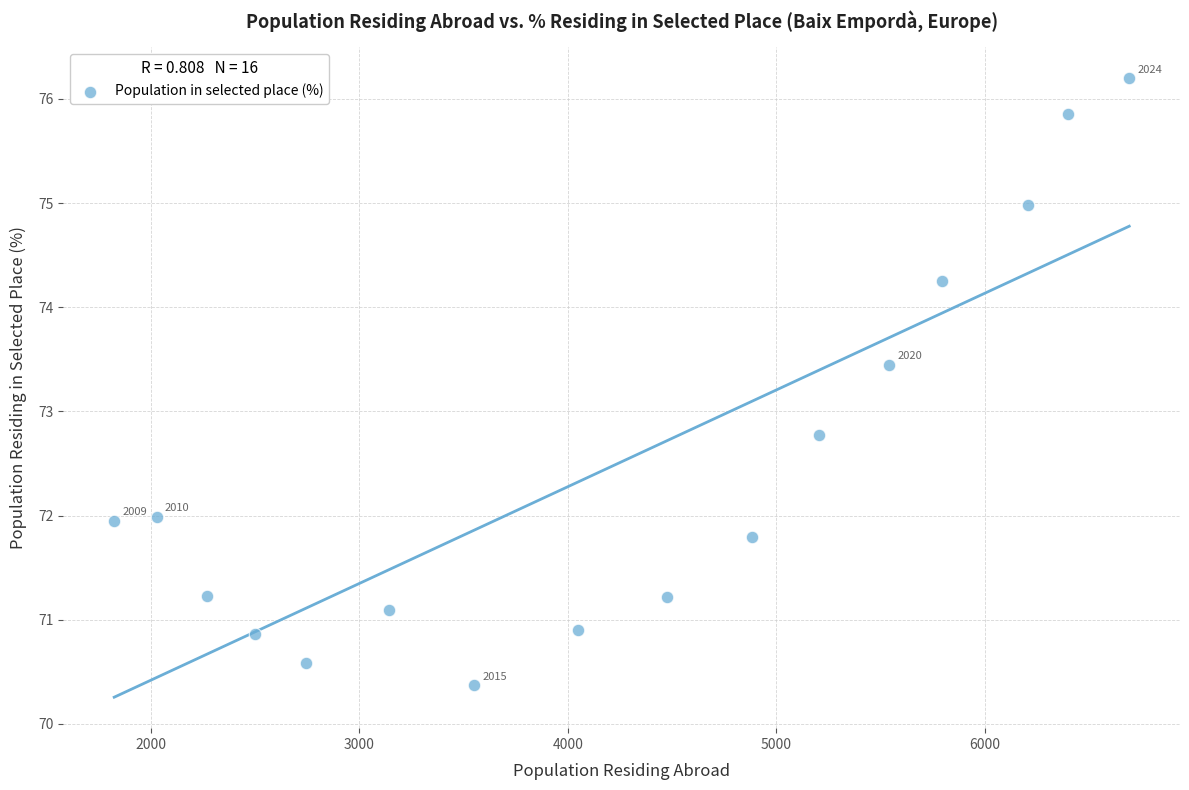

What is the range of X values (max minus min)?

4868.0